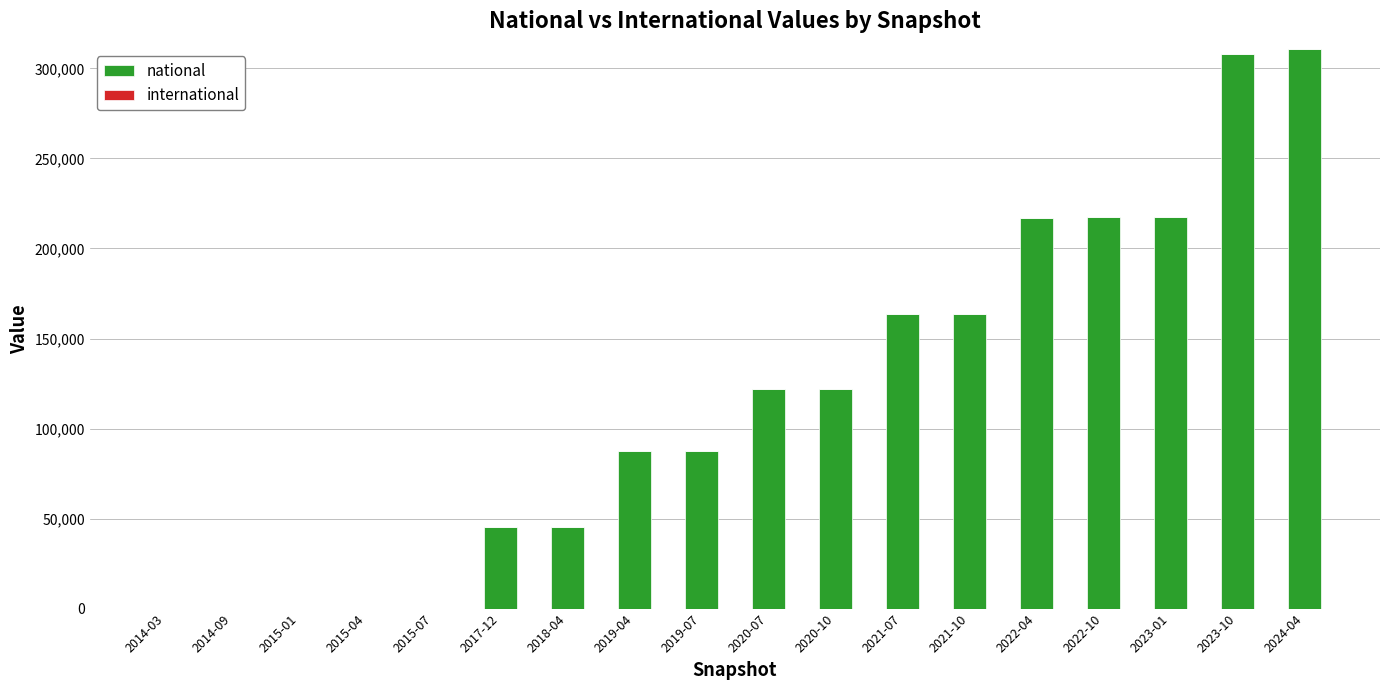

What is the maximum value shown in the chart?

310875